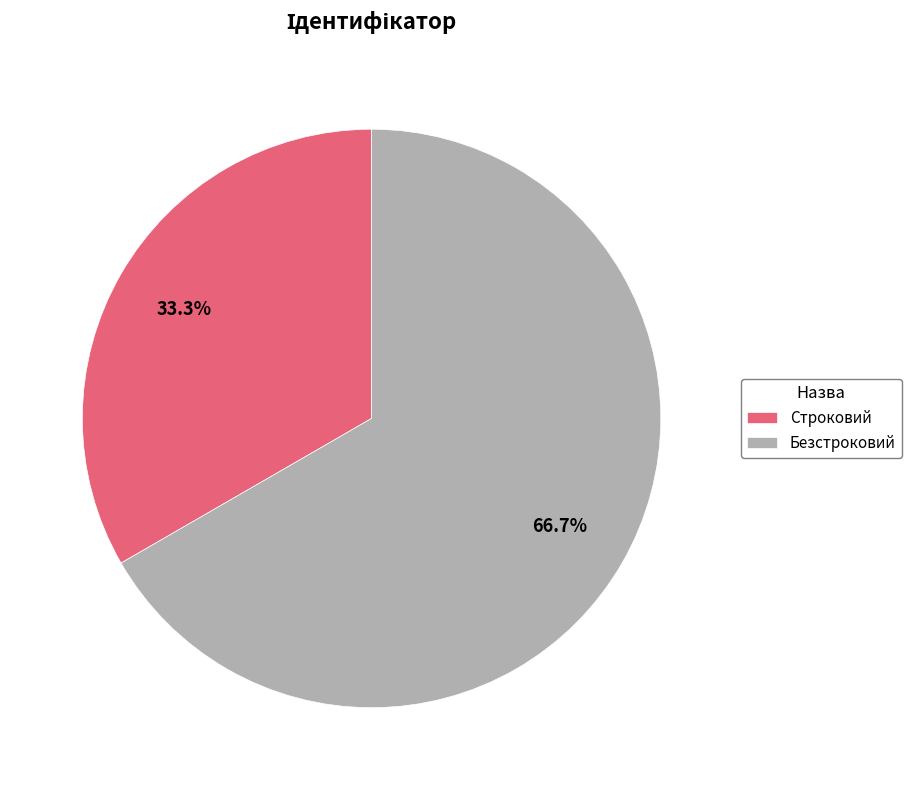

The Строковий slice represents 44% of the pie. True or false?

False